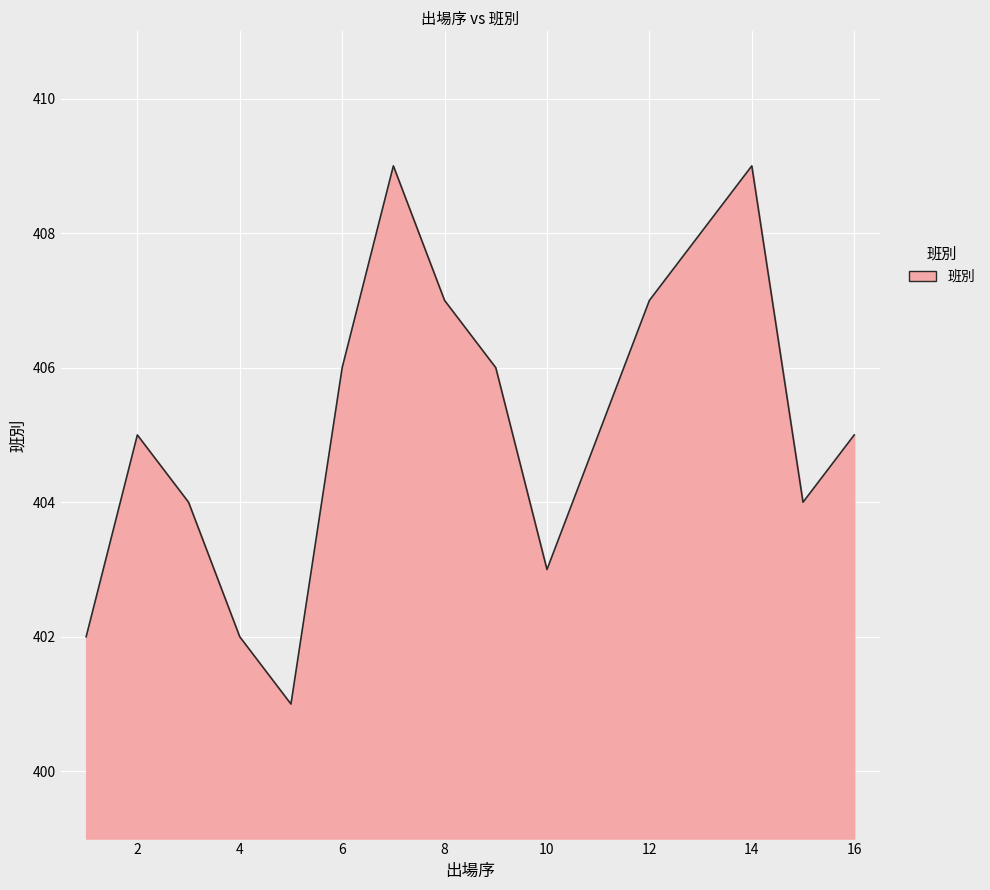

What is the maximum value shown in the chart?

409